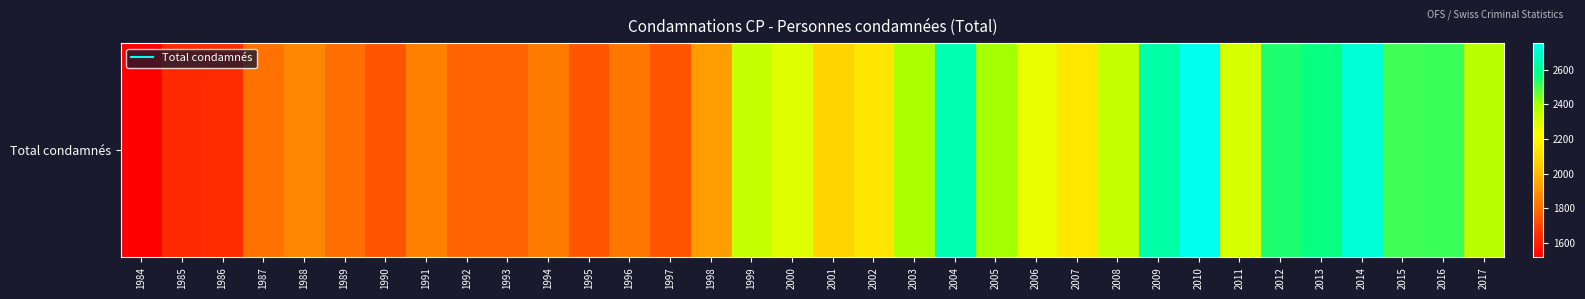

True or false: the data shows 2307 at 2011.

True